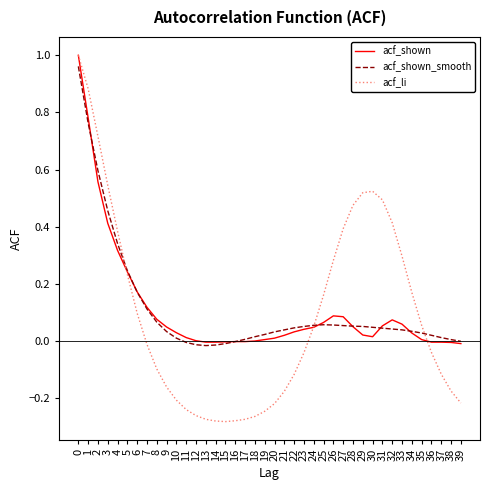

Which series has the widest spread of values?

acf_li